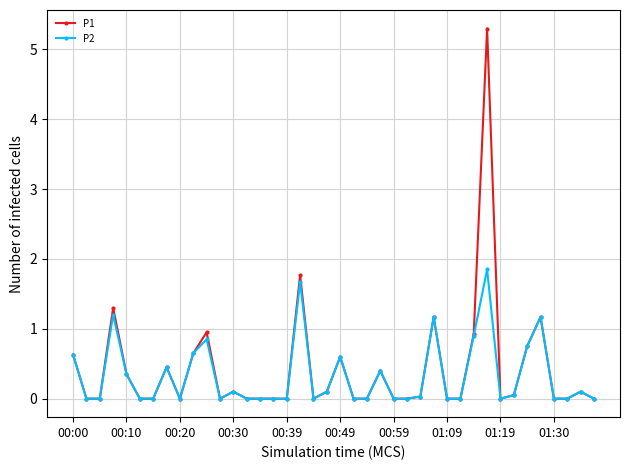

True or false: P1 has more than 1 interior local peaks.

True